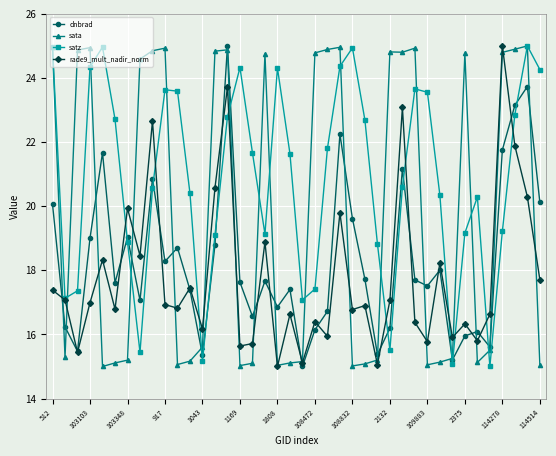

What is the value of the dnbrad point at the 32nd from the left?

18.0